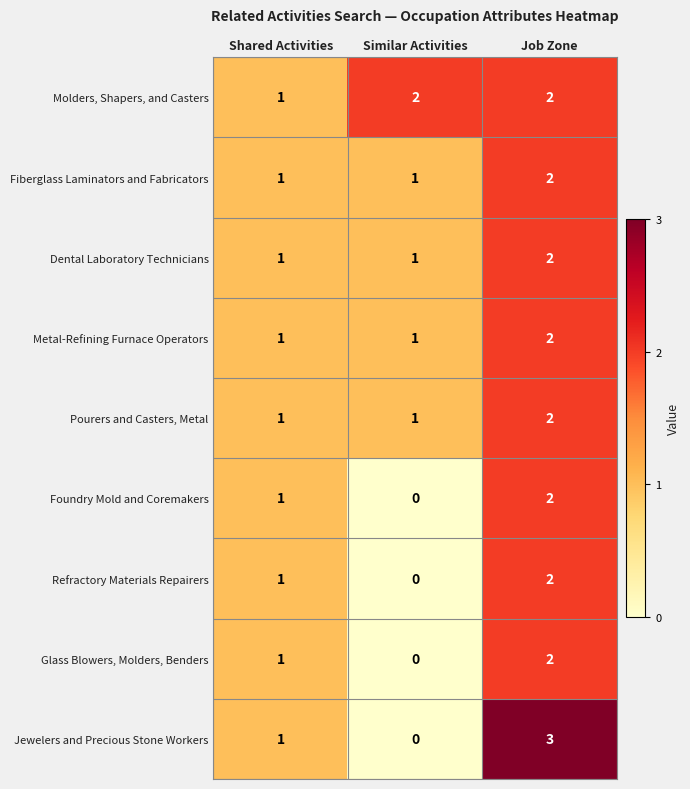

What is the sum of all Dental Laboratory Technicians values?

4